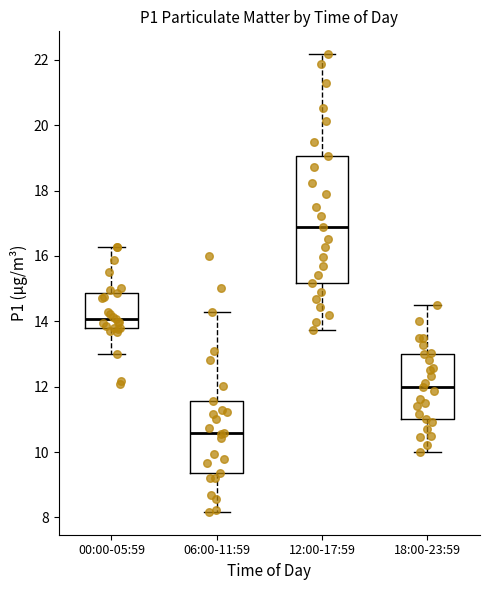

Reading left to right, read every box against the y-axis: the position of its median line, the range the box covers, and the ends of its whiskers. The values are not printed on the chart, so give them approximately, as read against the axis.

00:00-05:59: median 14.0, box 13.8 to 14.8, whiskers 13.0 to 16.2
06:00-11:59: median 10.6, box 9.4 to 11.6, whiskers 8.2 to 14.2
12:00-17:59: median 16.8, box 15.2 to 19.0, whiskers 13.8 to 22.2
18:00-23:59: median 12.0, box 11.0 to 13.0, whiskers 10.0 to 14.6